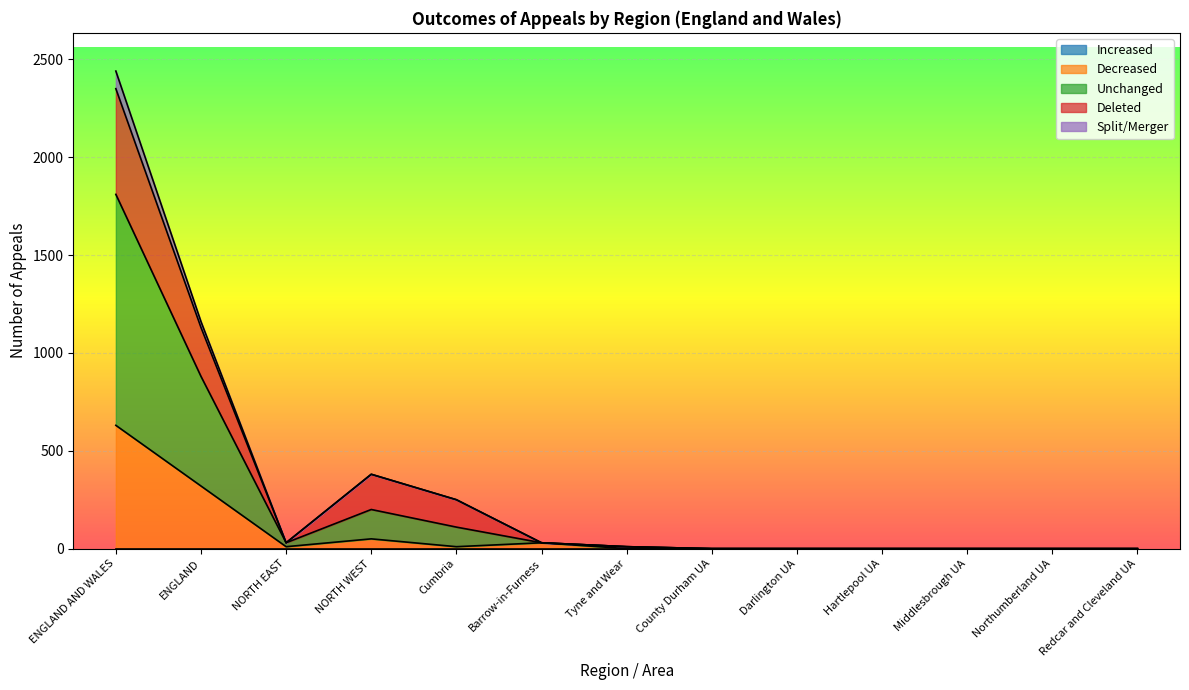

True or false: Unchanged has a value of -1295 at Hartlepool UA.

False